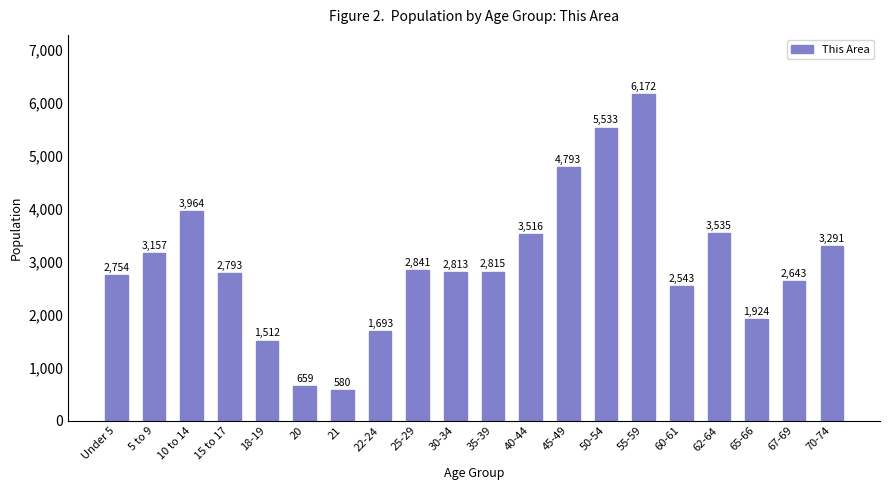

Reading left to right, list all the values displayed in this chart.

Under 5=2754	5 to 9=3157	10 to 14=3964	15 to 17=2793	18-19=1512	20=659	21=580	22-24=1693	25-29=2841	30-34=2813	35-39=2815	40-44=3516	45-49=4793	50-54=5533	55-59=6172	60-61=2543	62-64=3535	65-66=1924	67-69=2643	70-74=3291